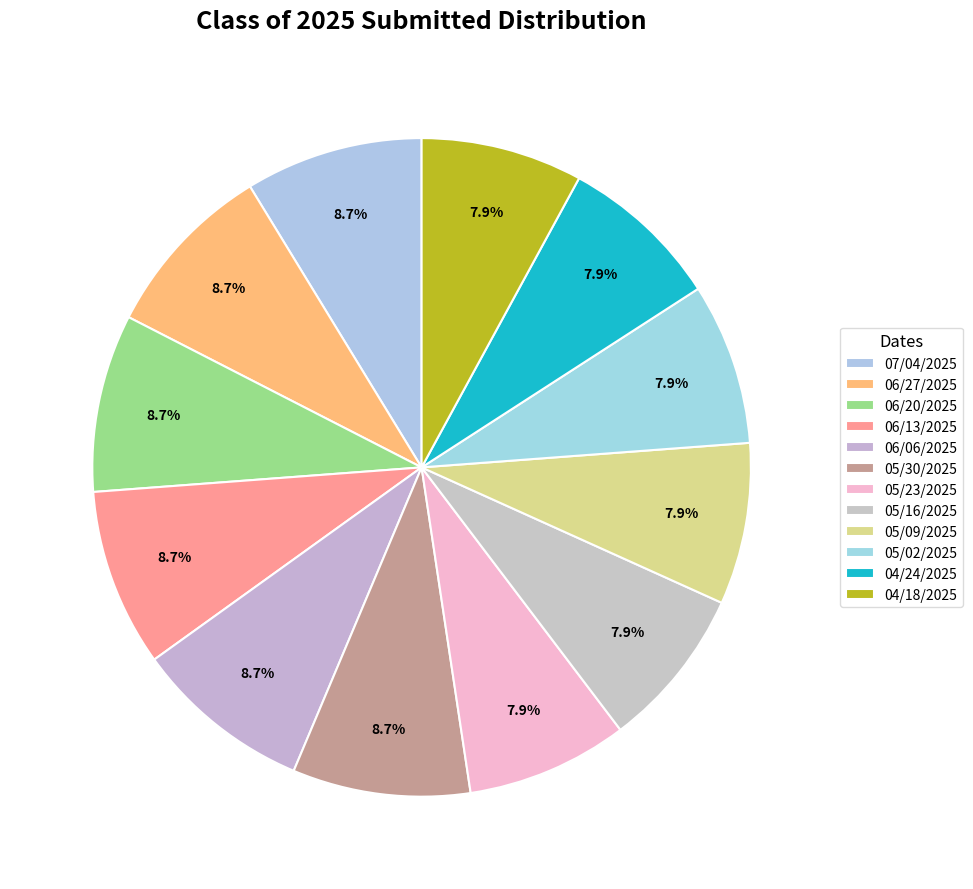

What is the ratio of the value at 05/16/2025 to the value at 06/06/2025?

0.9